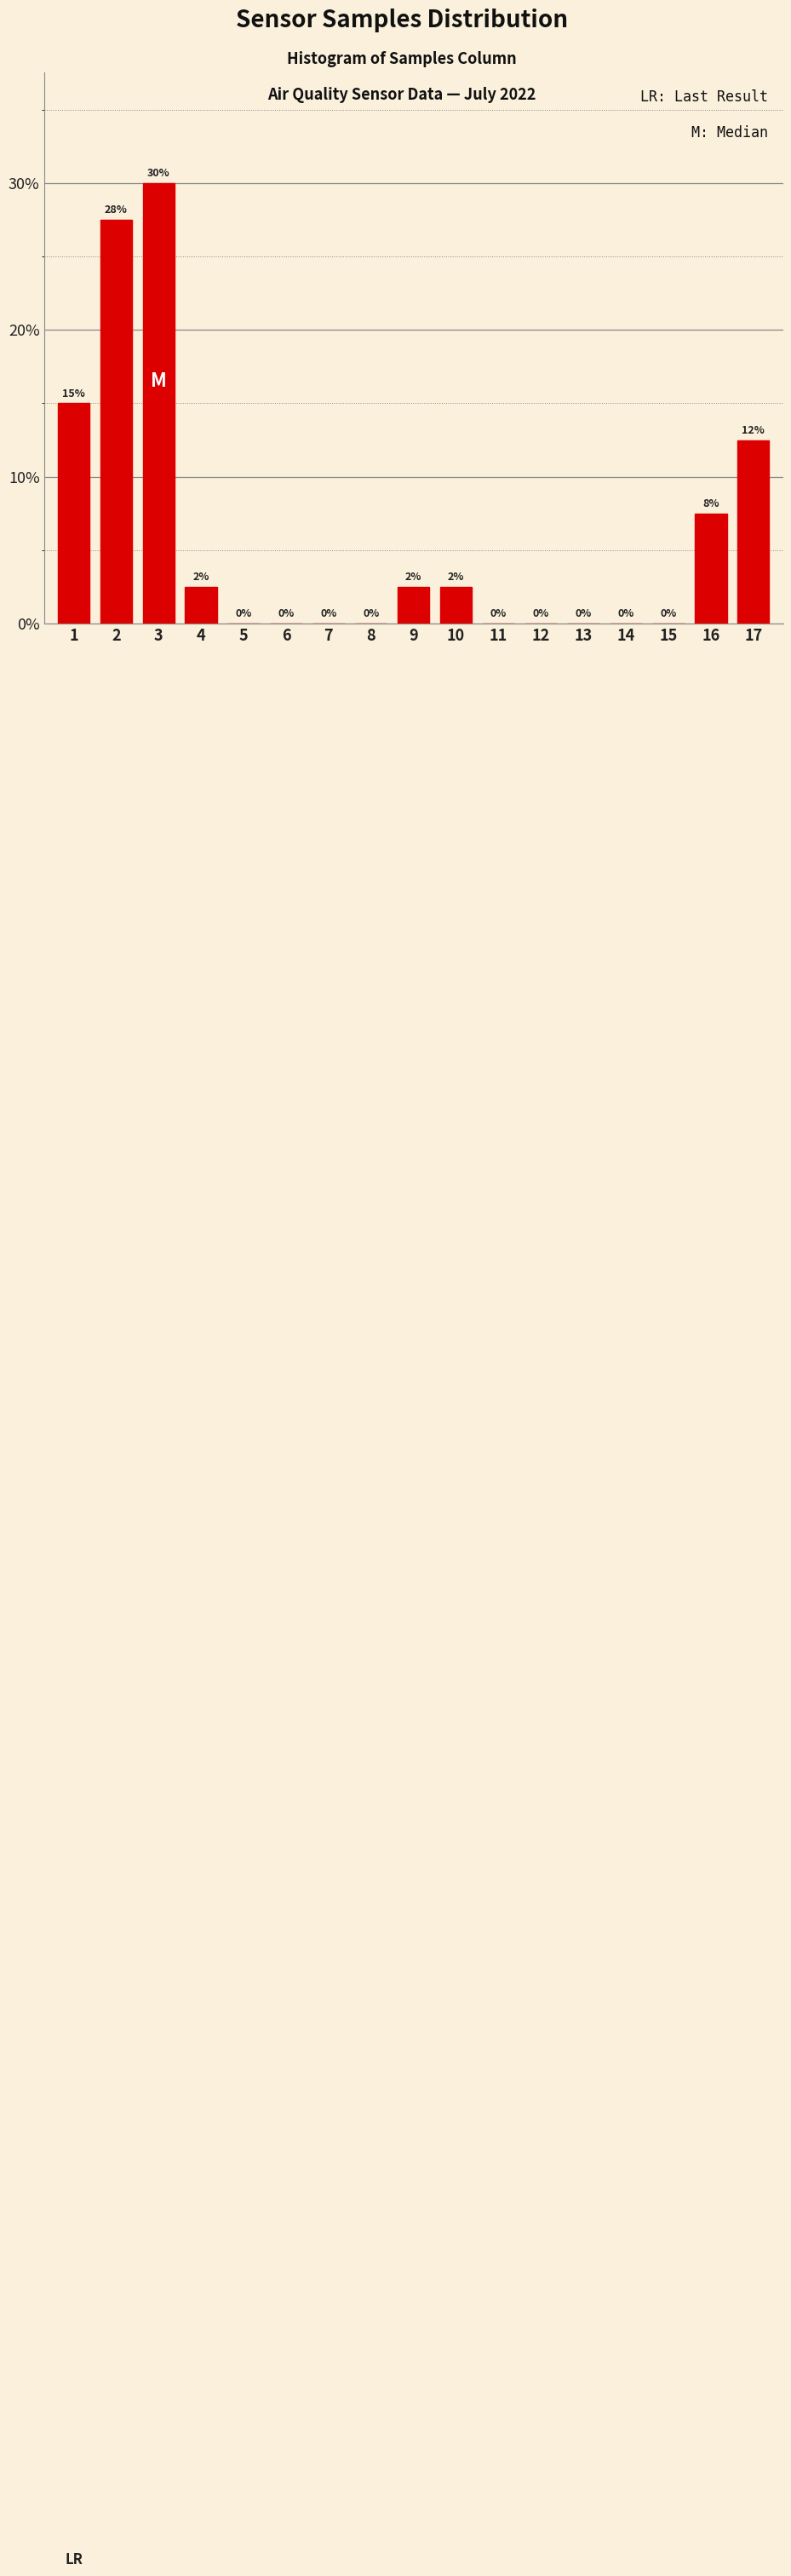

Between 12 and 9, which is larger?

9